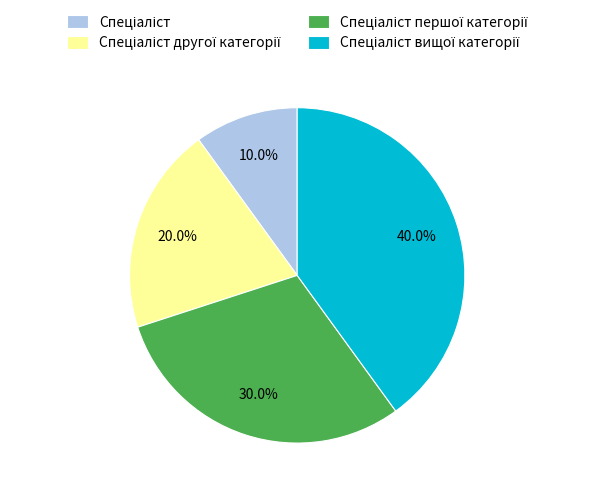

What percentage is the Спеціаліст slice, to the nearest percent?

10%